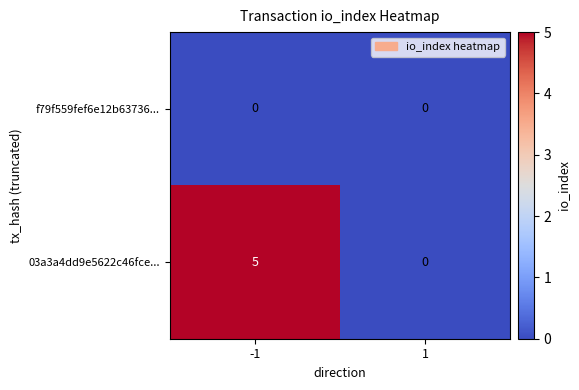

Reading right to left, list all the values displayed in this chart.

f79f559fef6e12b63736...: 0	0
03a3a4dd9e5622c46fce...: 0	5